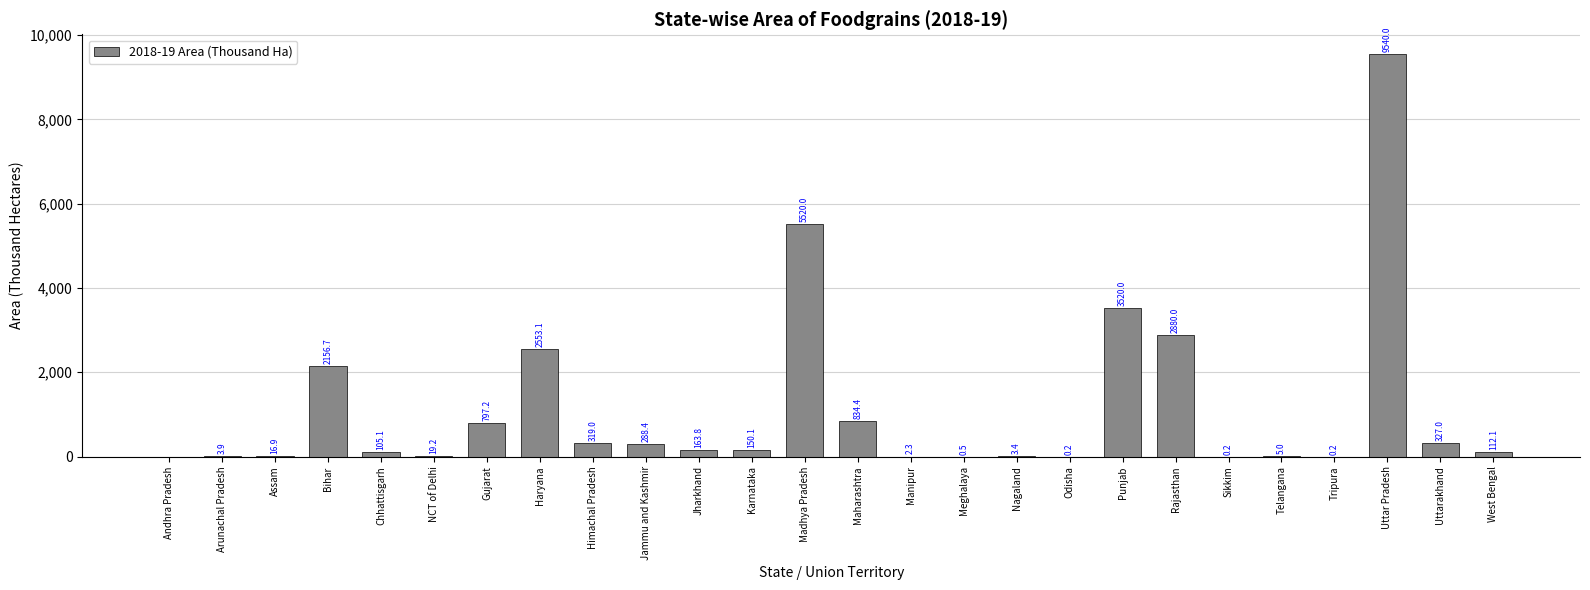

What is the average value?

1127.6